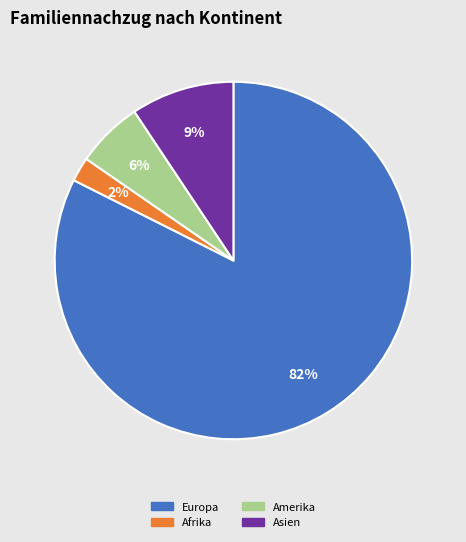

Does any single category account for the majority?

Yes